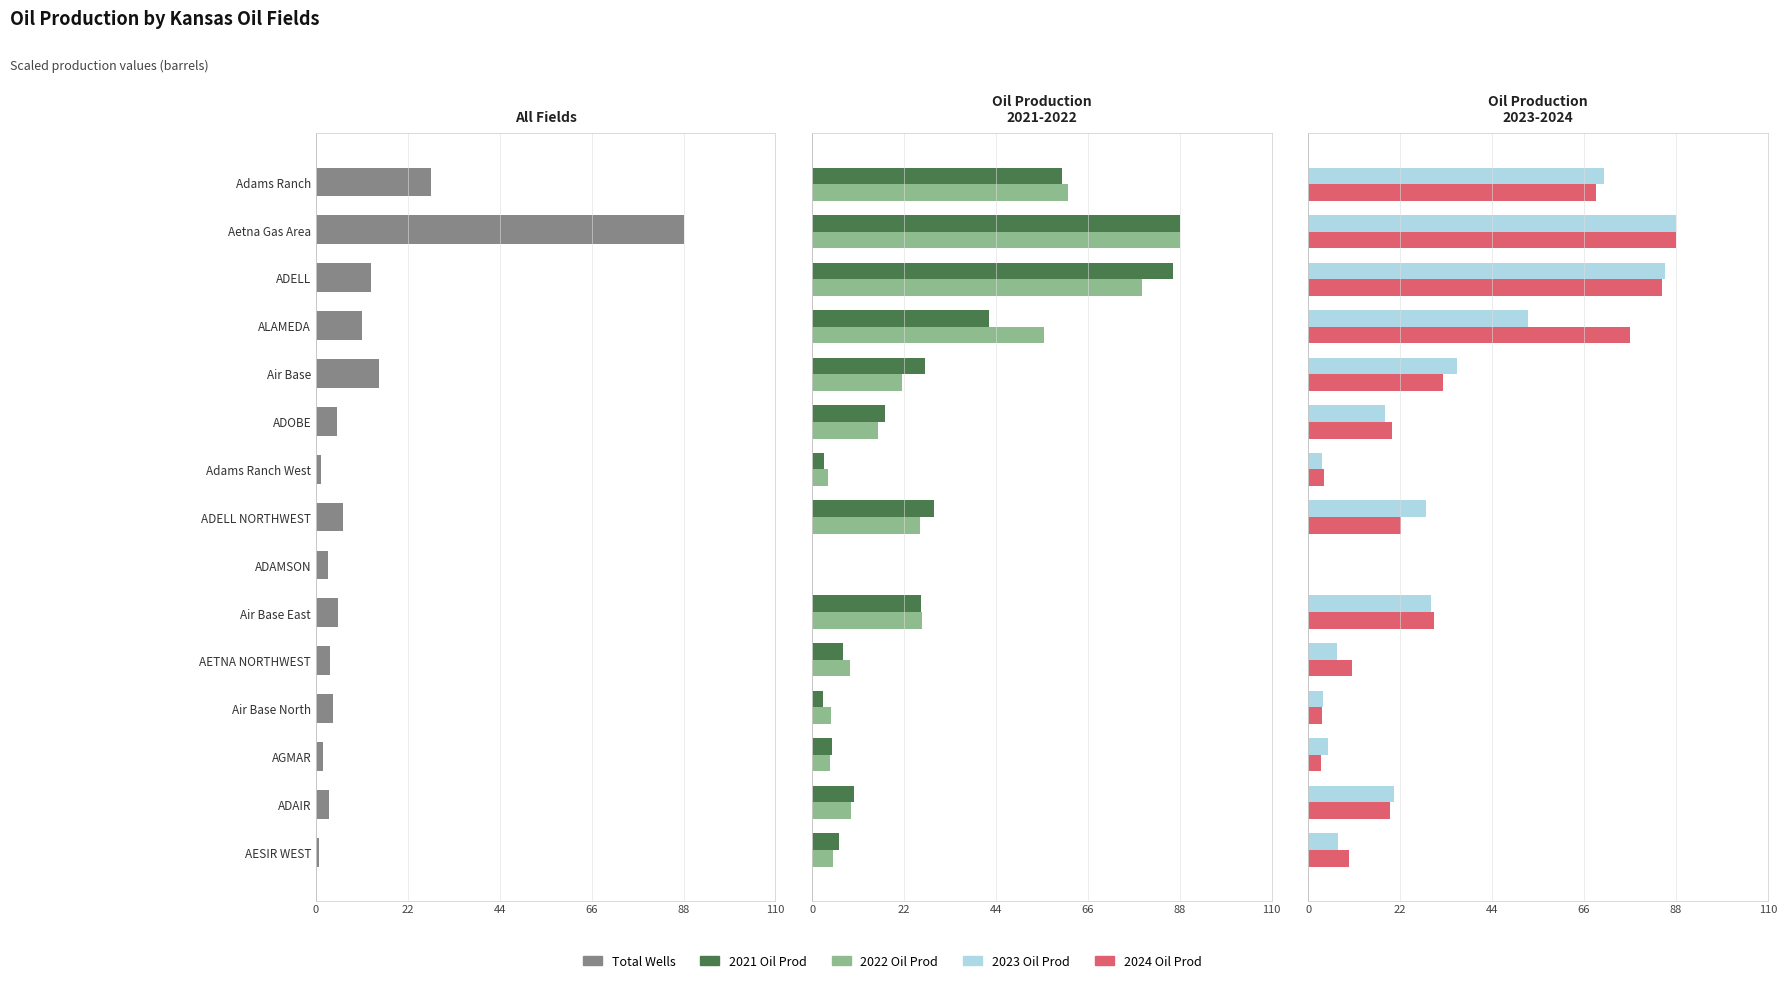

How many bars are there in total?

75